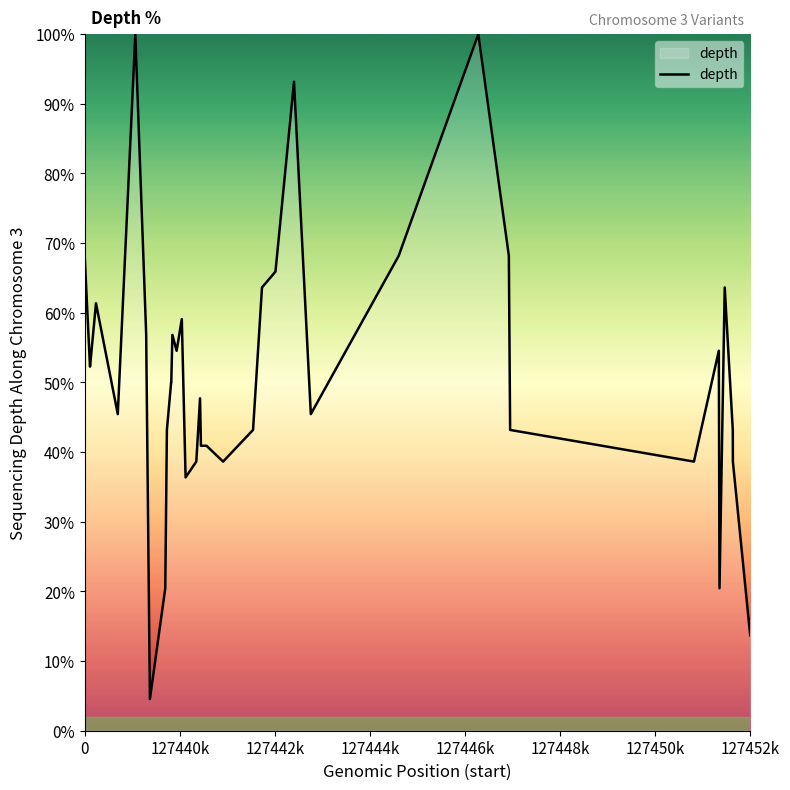

Reading right to left, extract all data points from this chart.

15.9	13.6	13.6	38.6	43.2	63.6	20.5	54.5	38.6	43.2	68.2	100.0	68.2	45.5	93.2	65.9	63.6	43.2	38.6	40.9	40.9	47.7	38.6	36.4	59.1	54.5	56.8	50.0	50.0	43.2	20.5	4.5	52.3	56.8	100.0	45.5	61.4	52.3	52.3	68.2